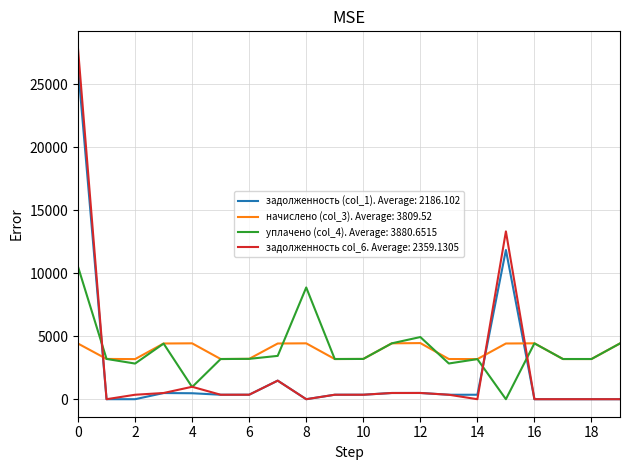

Which series has the widest spread of values?

задолженность col_6. Average: 2359.1305